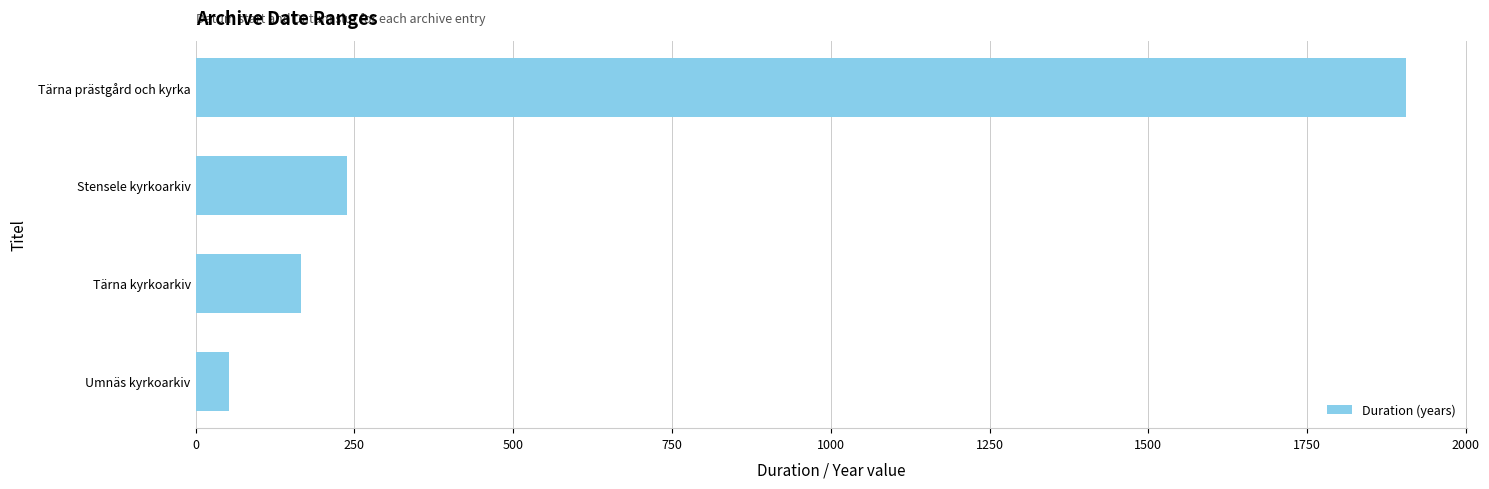

What is the maximum value shown in the chart?

1906